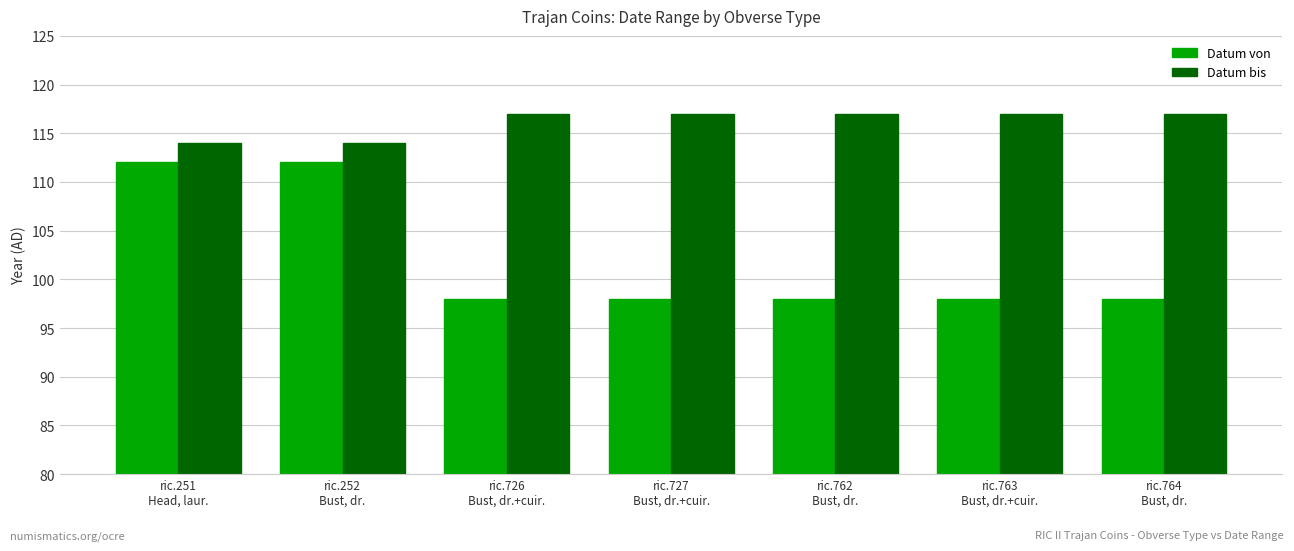

What position from the left is ric.763
Bust, dr.+cuir.?

6